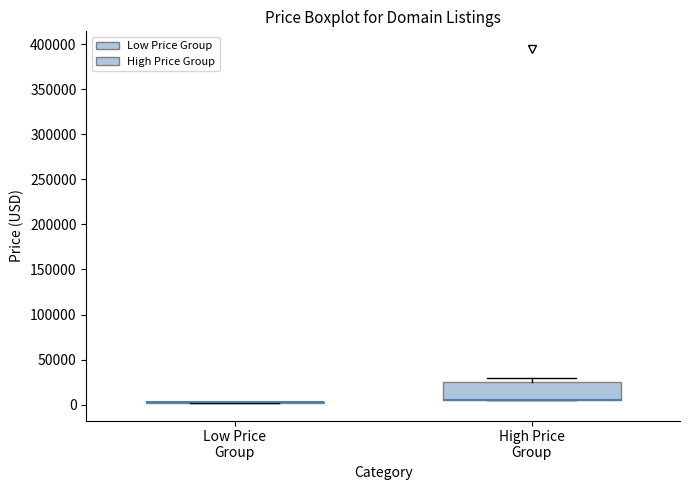

Where is the lower edge of the box for High Price Group on the y-axis? The values are not printed on the chart, so give them approximately, as read against the axis.

5000